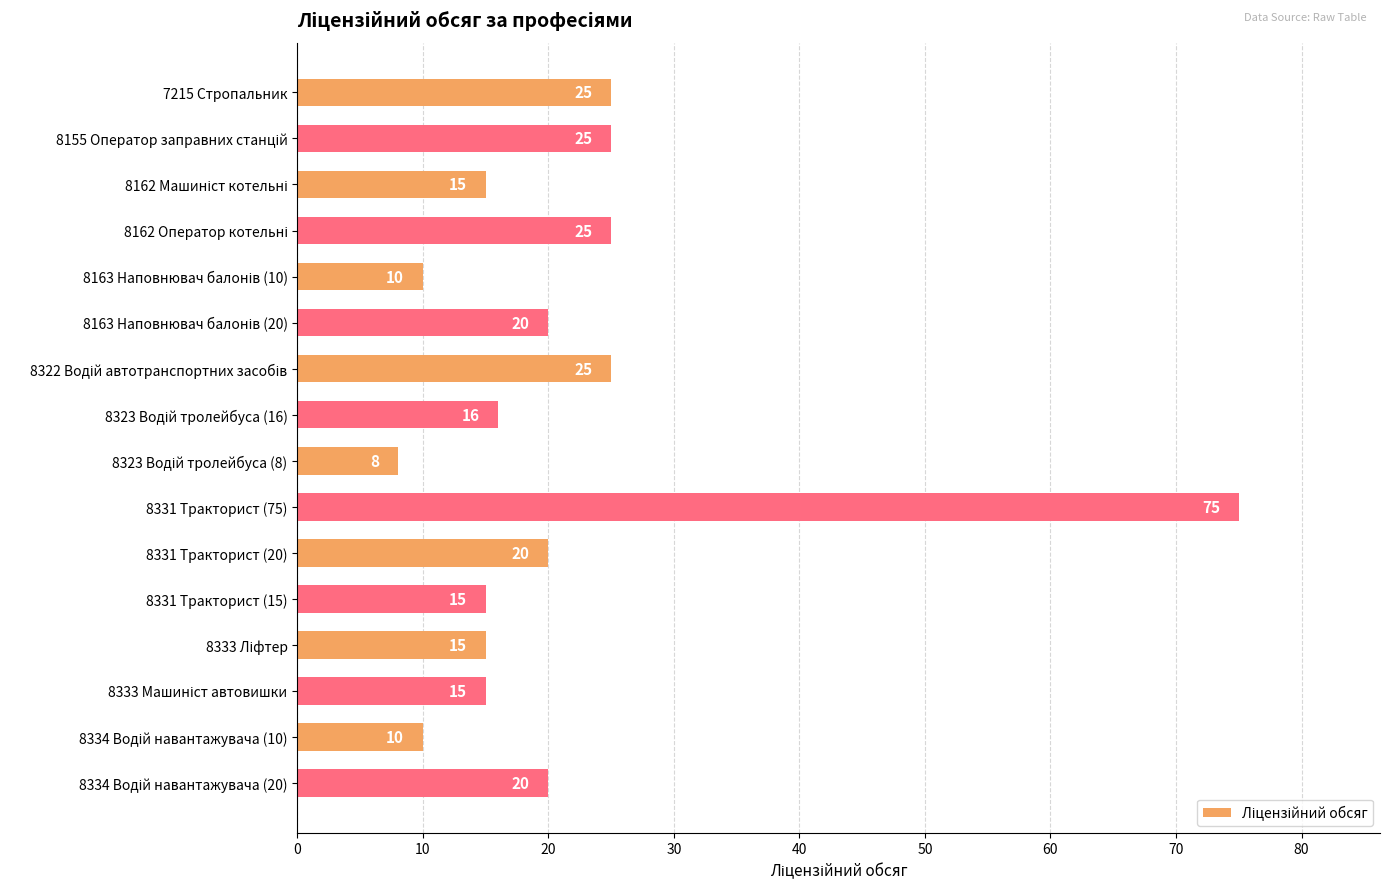

Reading bottom to top, what are all the values shown in this chart?

20	10	15	15	15	20	75	8	16	25	20	10	25	15	25	25